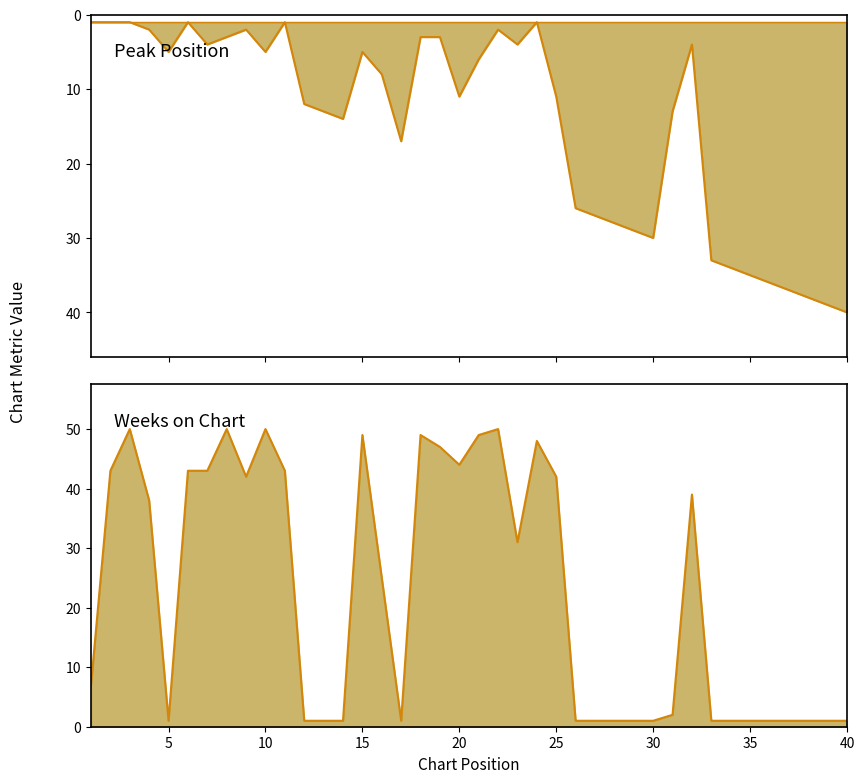

Read the Peak Position value at 26, to the nearest 10.

30